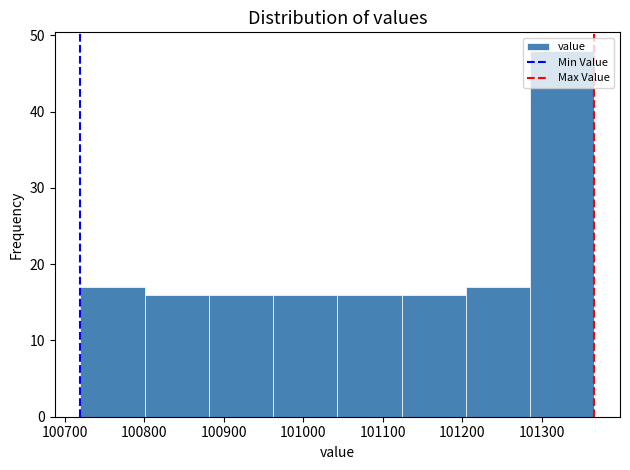

Over which range of the x-axis is the bar tallest?

101290 to 101370